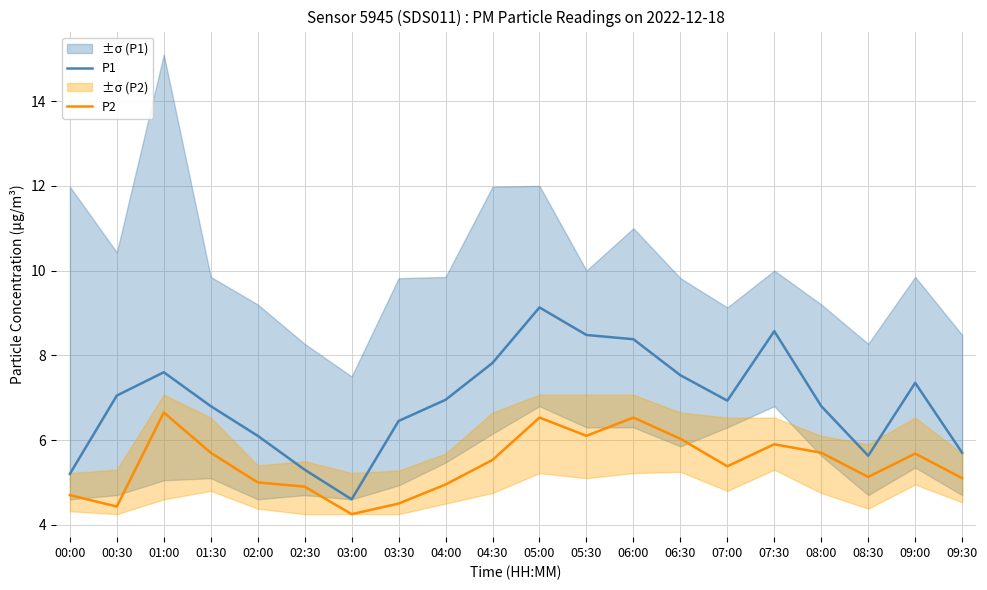

How many values in the P2 series are below 5?

6